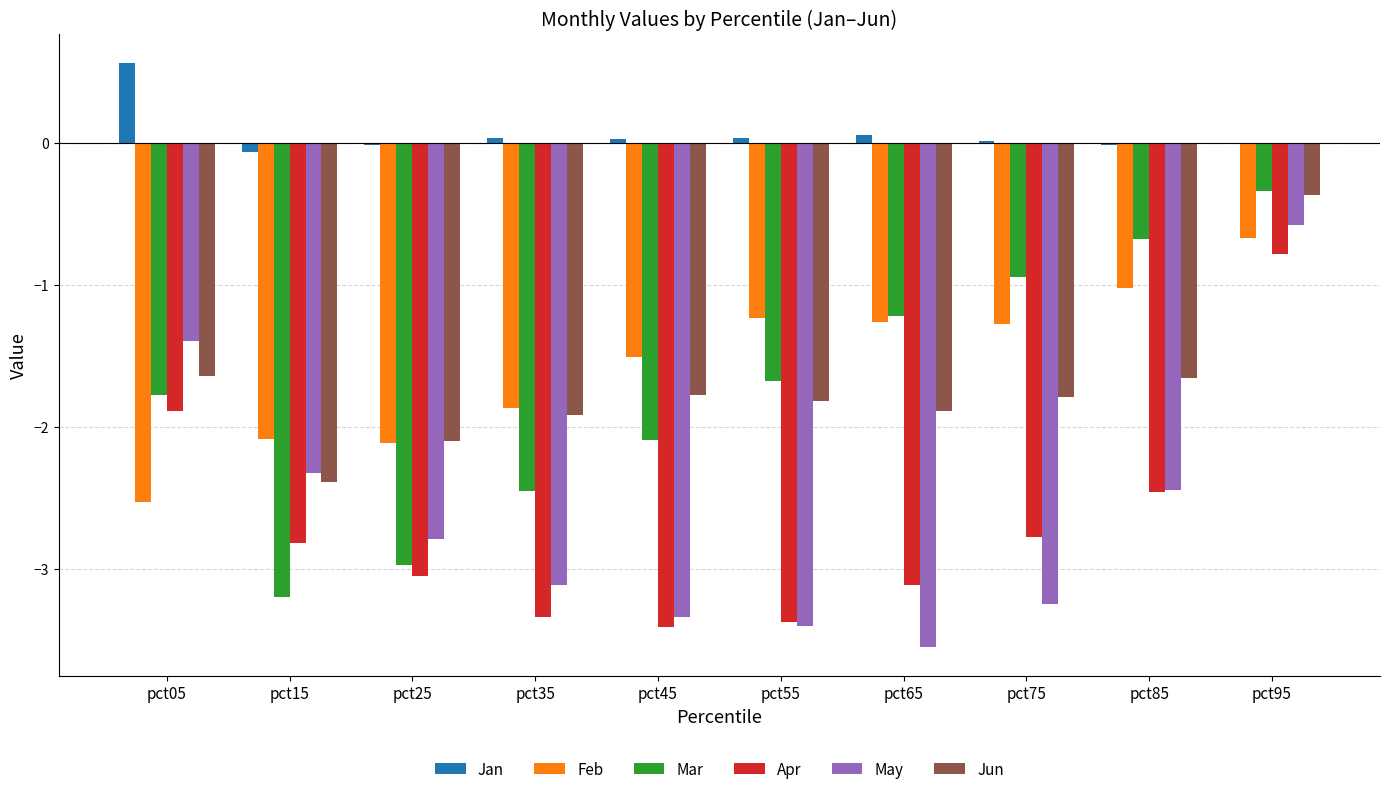

At which category is the sum across all series the highest?

pct95